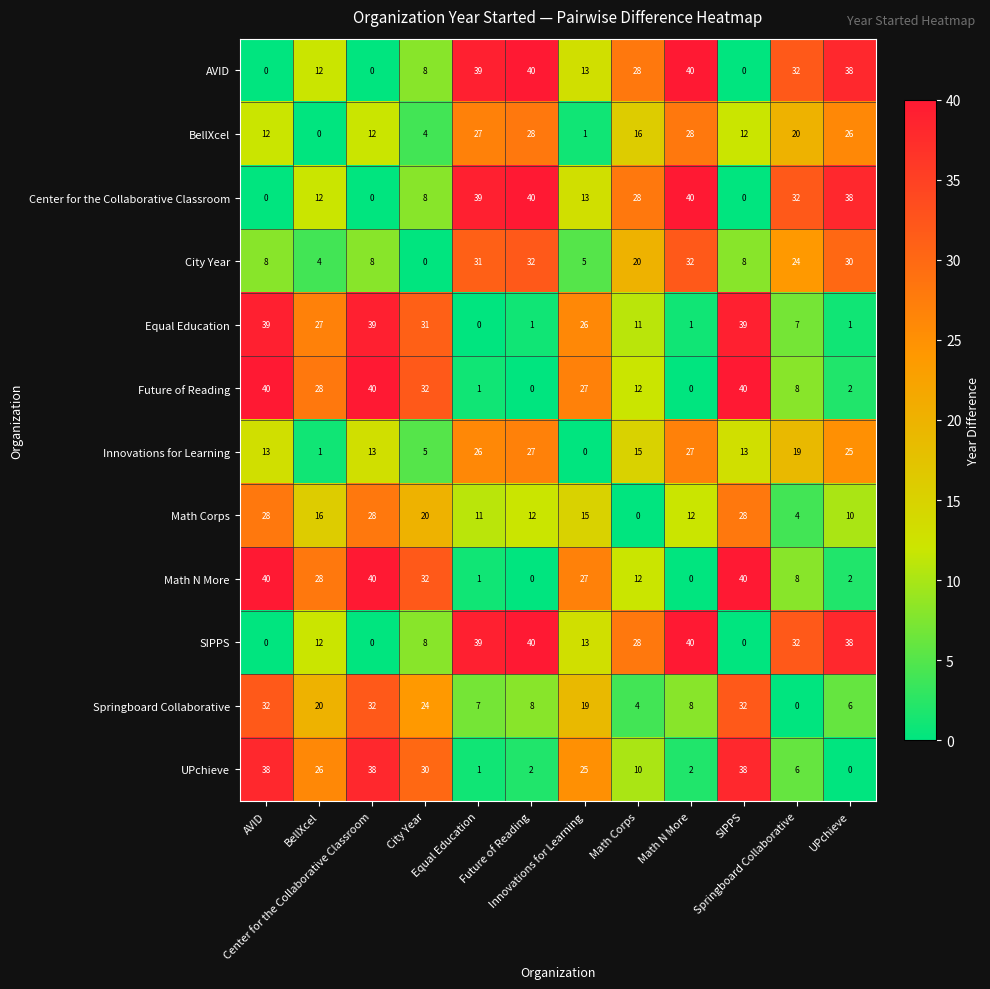

At how many categories does at least one series exceed 25?

12